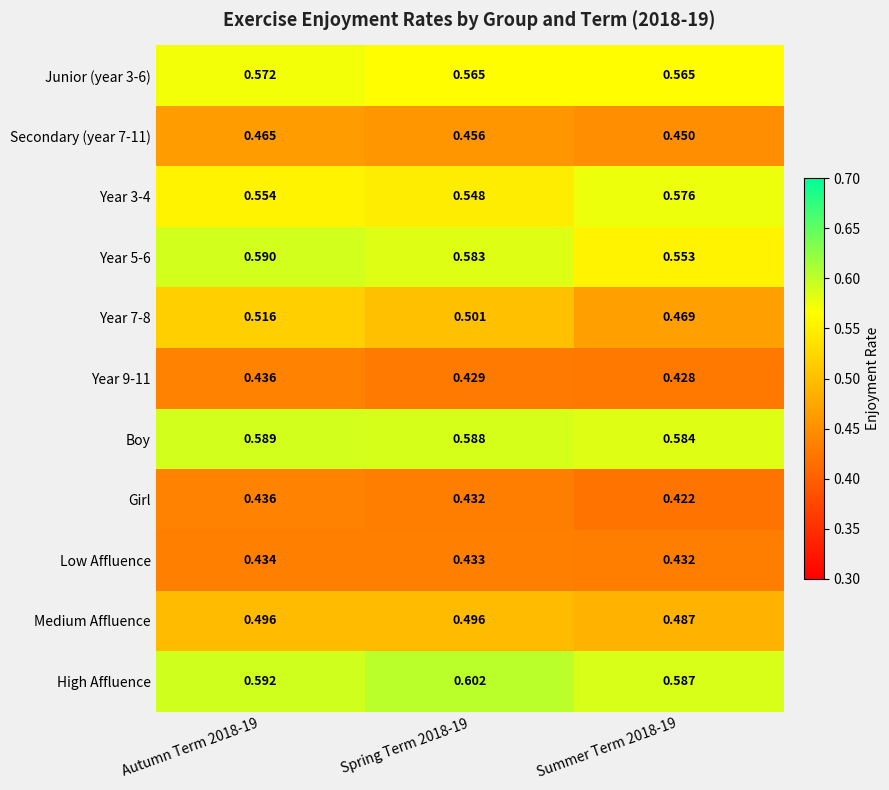

Which series has the largest total across all categories?

High Affluence